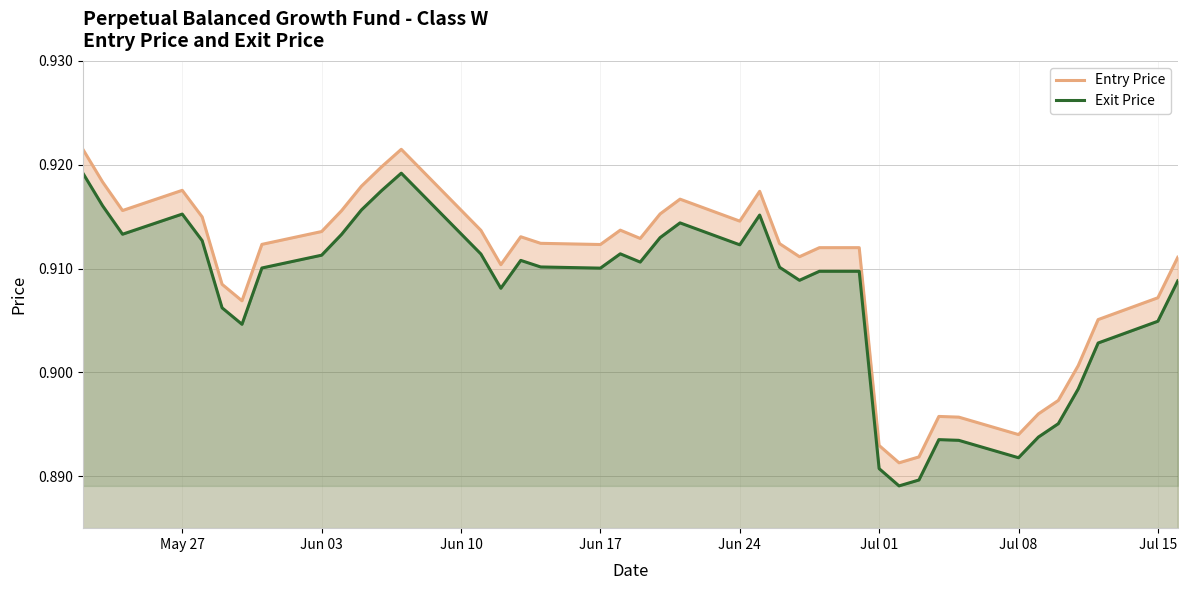

True or false: Exit Price has a value of 0.9 at Jun 17.

True